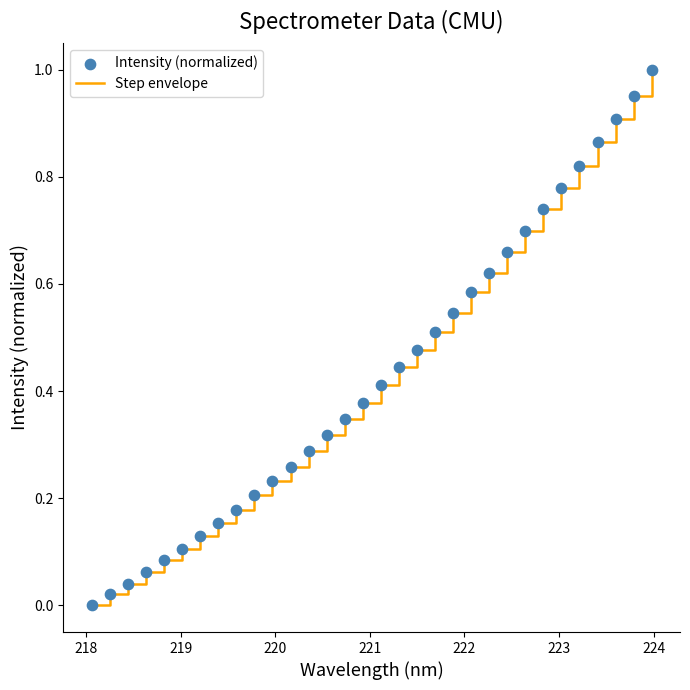

Does the chart have visible grid lines?

No